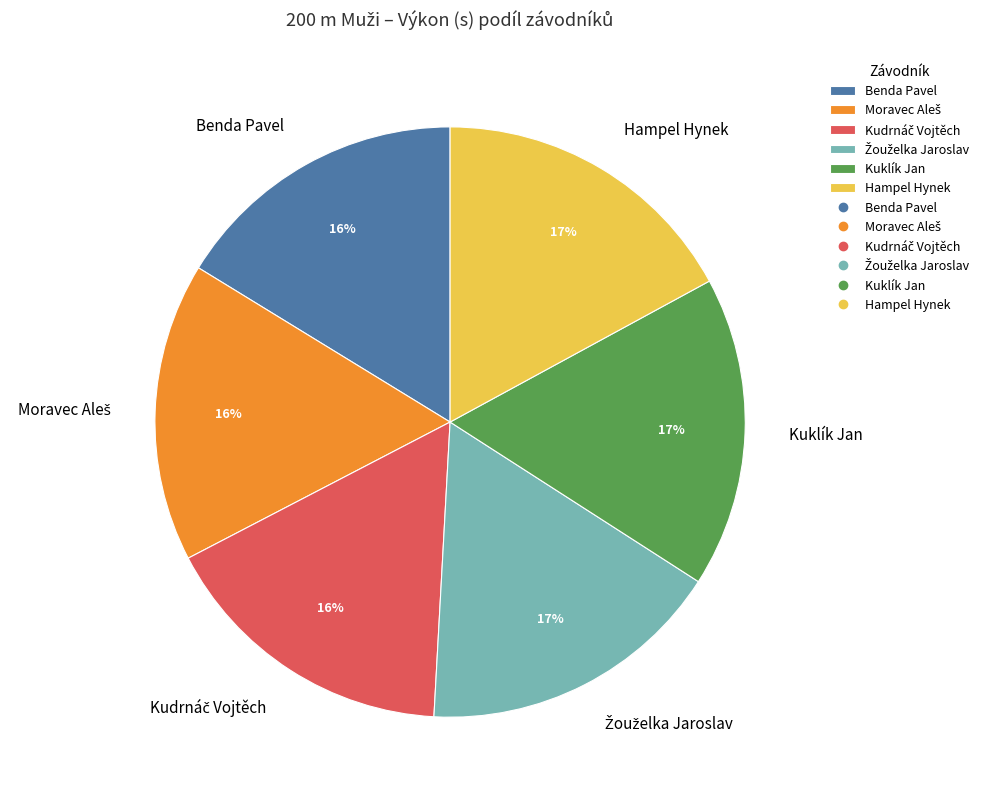

The Hampel Hynek slice represents 27% of the pie. True or false?

False